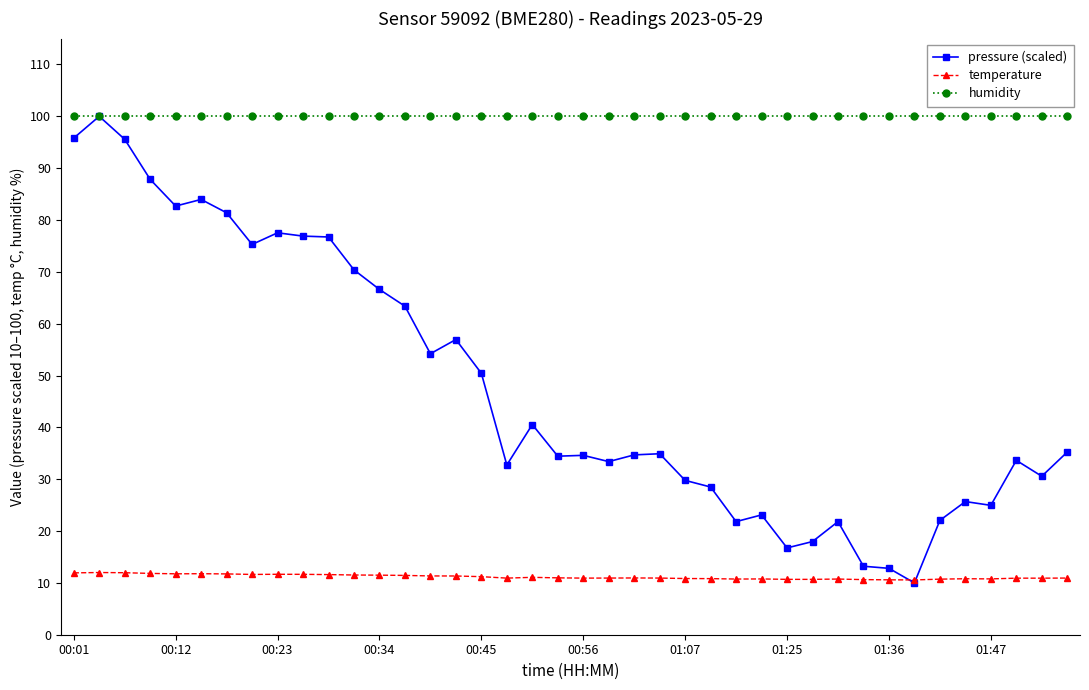

What is the highest value of the temperature series?

12.0